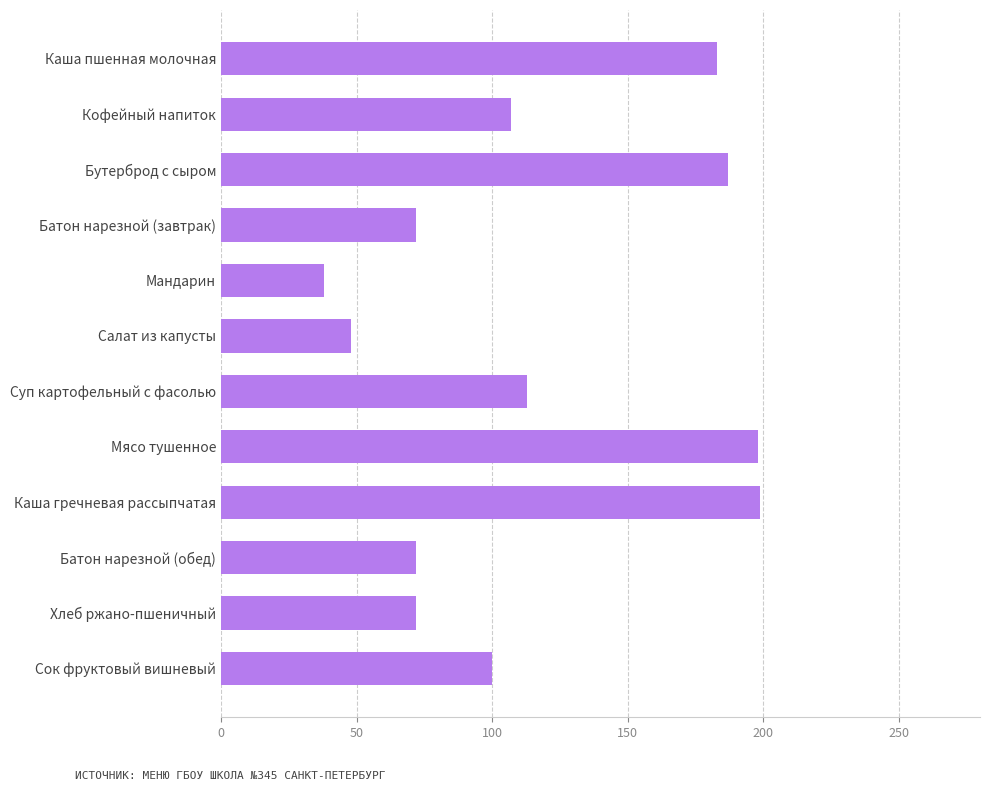

How many bars are there in total?

12